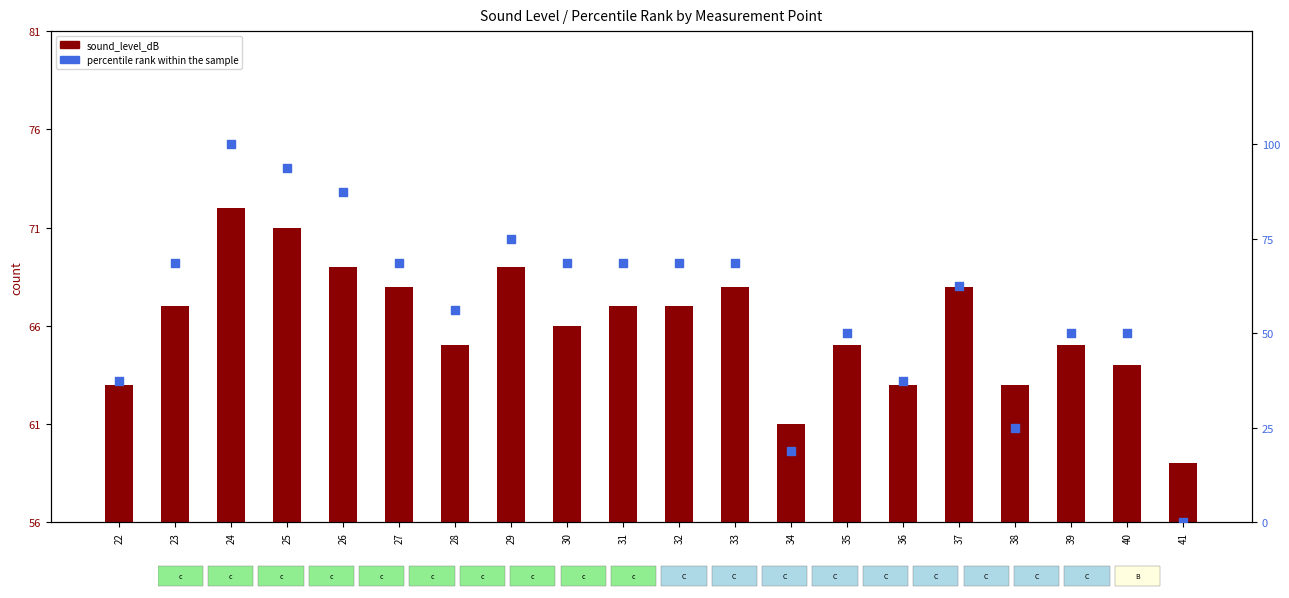

Which series has the largest total across all categories?

percentile rank within the sample